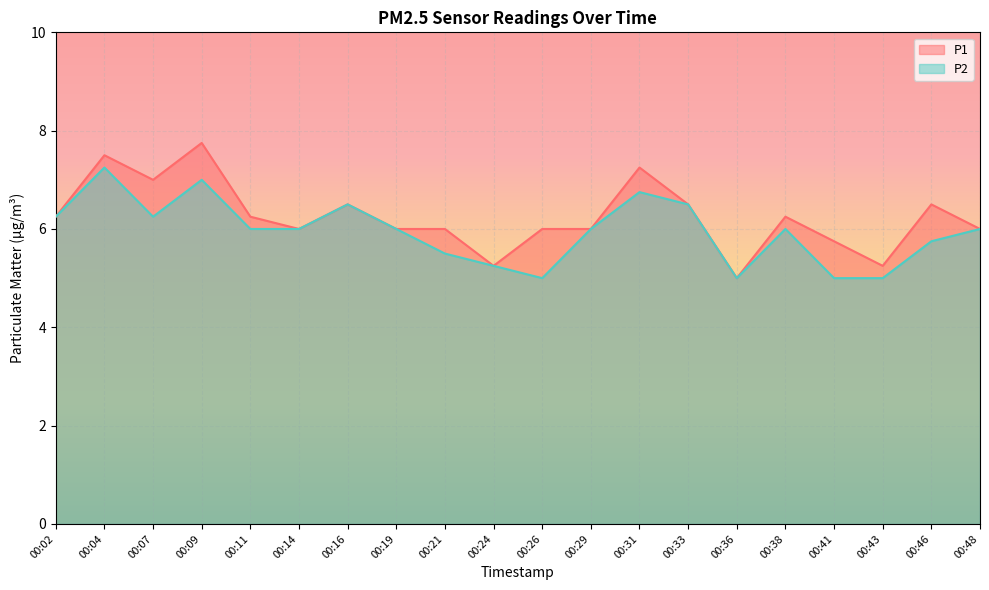

At 00:43, list the series in order from smallest to largest.

P2, P1